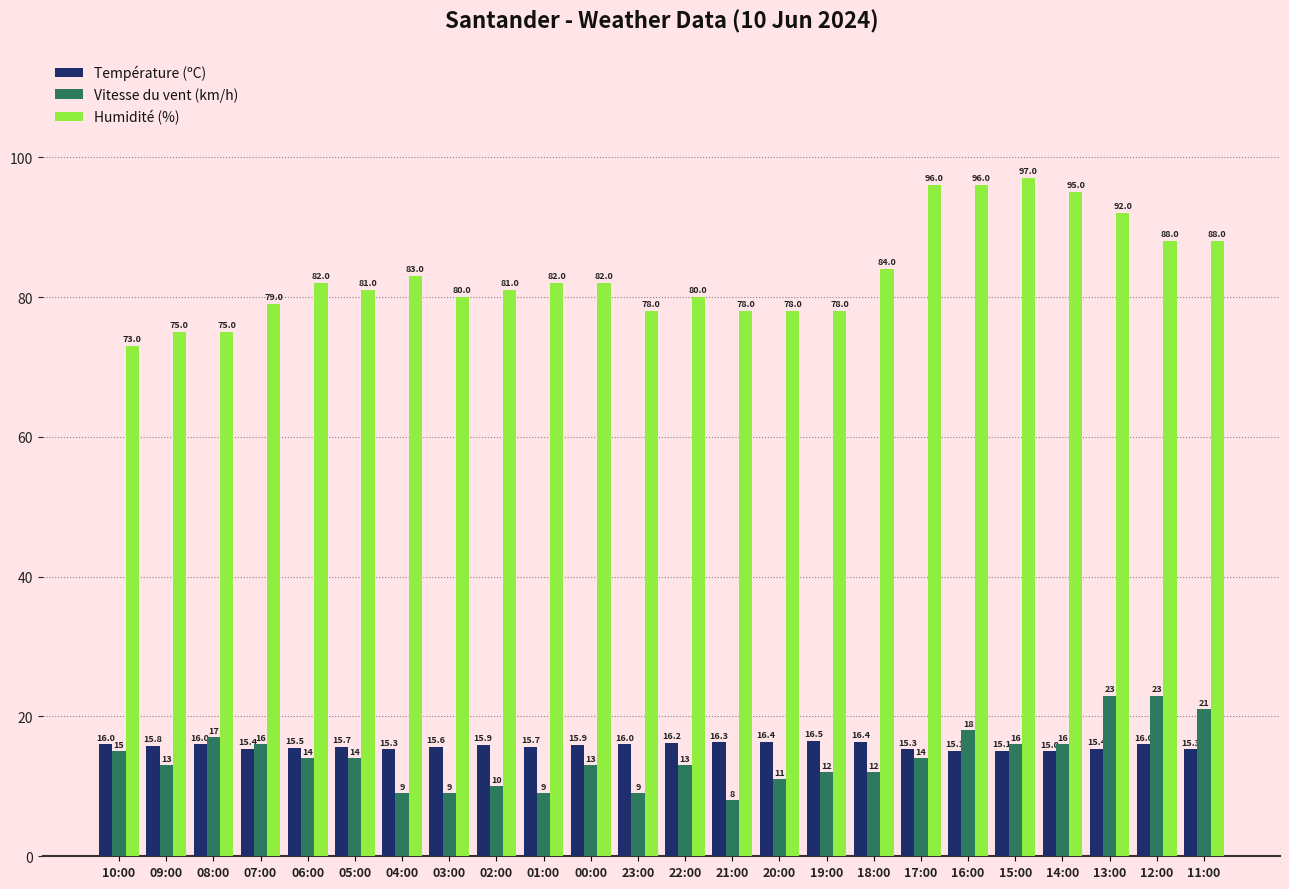

Reading right to left, transcribe all the data shown in this chart.

Température (ºC): 11:00=15.3	12:00=16.0	13:00=15.4	14:00=15.0	15:00=15.1	16:00=15.1	17:00=15.3	18:00=16.4	19:00=16.5	20:00=16.4	21:00=16.3	22:00=16.2	23:00=16.0	00:00=15.9	01:00=15.7	02:00=15.9	03:00=15.6	04:00=15.3	05:00=15.7	06:00=15.5	07:00=15.4	08:00=16.0	09:00=15.8	10:00=16.0
Vitesse du vent (km/h): 11:00=21.0	12:00=23.0	13:00=23.0	14:00=16.0	15:00=16.0	16:00=18.0	17:00=14.0	18:00=12.0	19:00=12.0	20:00=11.0	21:00=8.0	22:00=13.0	23:00=9.0	00:00=13.0	01:00=9.0	02:00=10.0	03:00=9.0	04:00=9.0	05:00=14.0	06:00=14.0	07:00=16.0	08:00=17.0	09:00=13.0	10:00=15.0
Humidité (%): 11:00=88.0	12:00=88.0	13:00=92.0	14:00=95.0	15:00=97.0	16:00=96.0	17:00=96.0	18:00=84.0	19:00=78.0	20:00=78.0	21:00=78.0	22:00=80.0	23:00=78.0	00:00=82.0	01:00=82.0	02:00=81.0	03:00=80.0	04:00=83.0	05:00=81.0	06:00=82.0	07:00=79.0	08:00=75.0	09:00=75.0	10:00=73.0